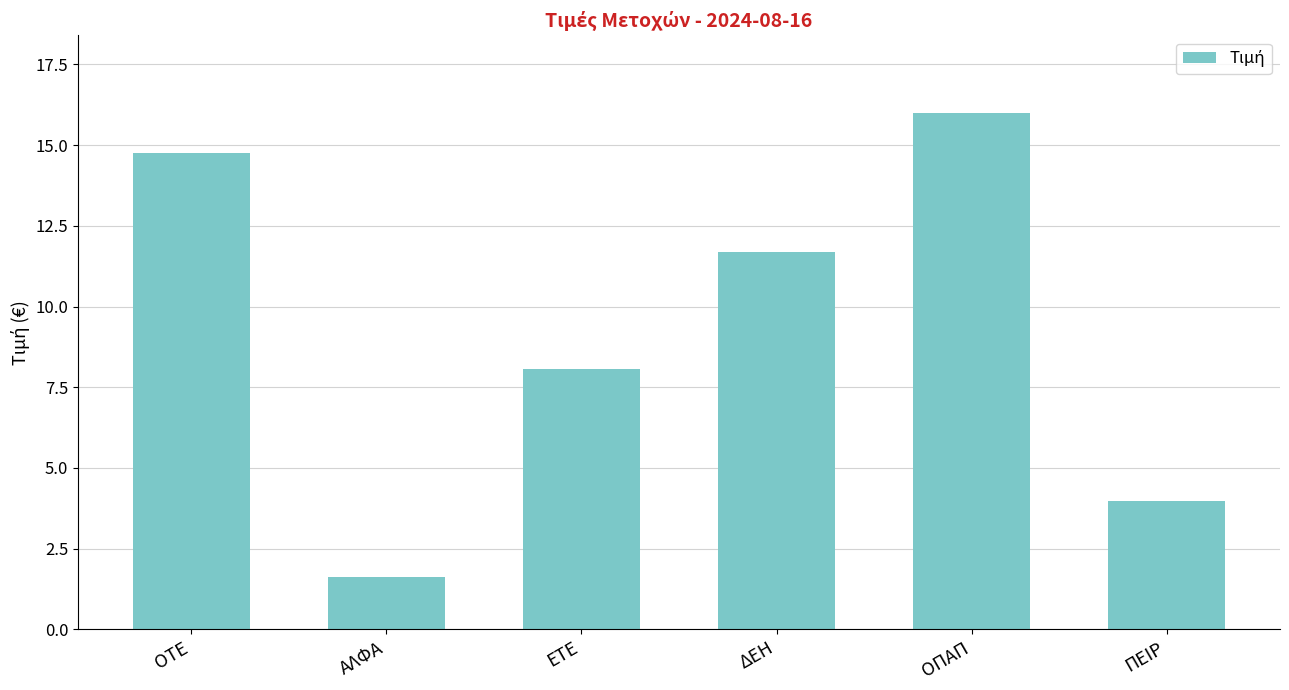

List the labels in order of value, smallest first.

ΑΛΦΑ, ΠΕΙΡ, ΕΤΕ, ΔΕΗ, ΟΤΕ, ΟΠΑΠ